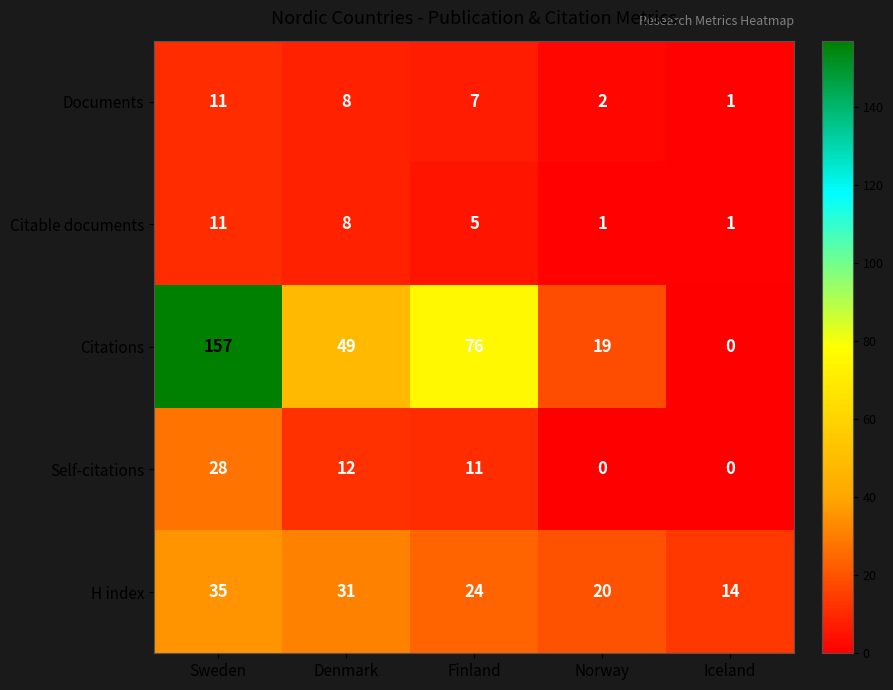

What is the sum of the H index values at Sweden and Norway?

55